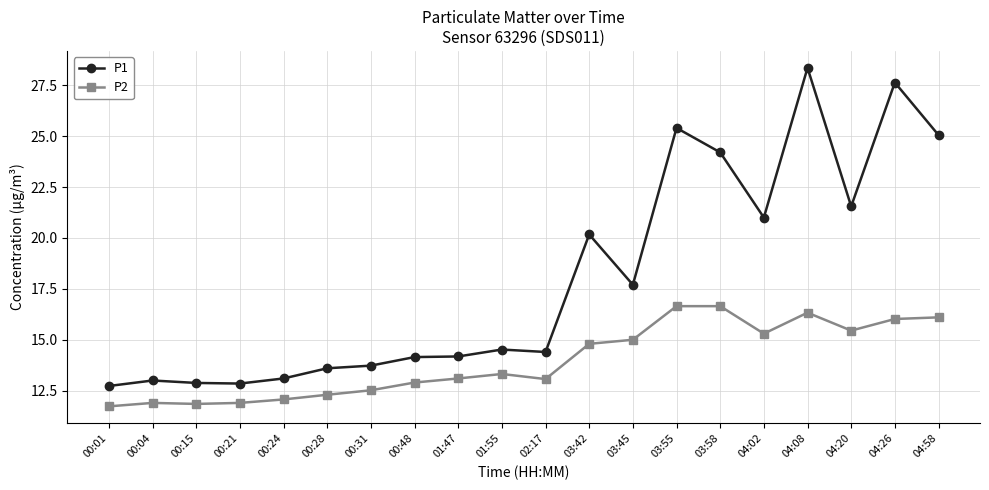

What is the label of the 8th point from the right?

03:45